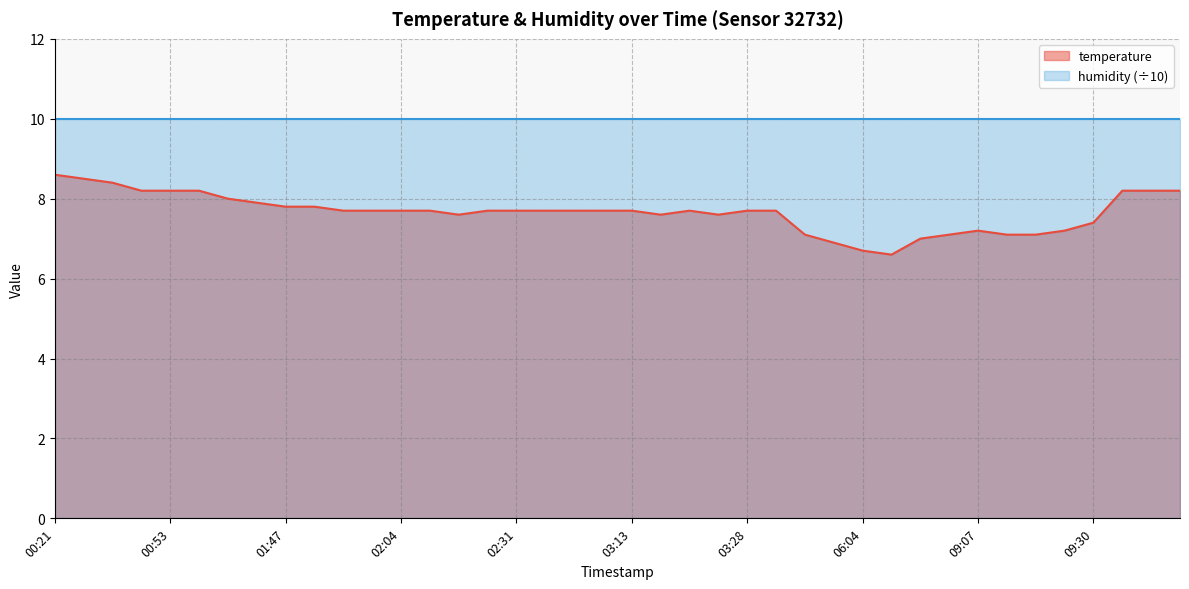

What is the sum of all values?

306.5